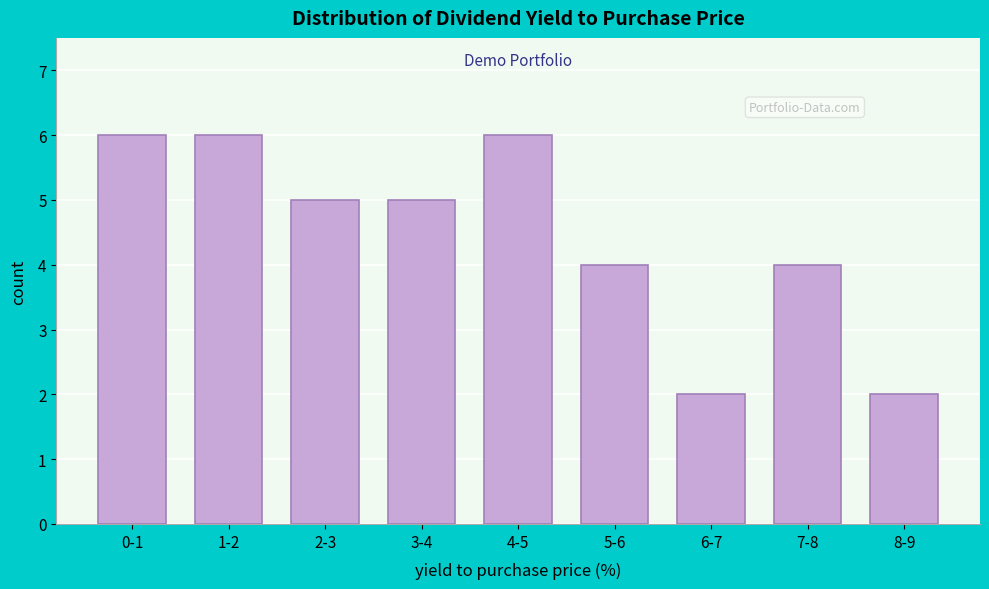

Reading right to left, transcribe all the data shown in this chart.

2	4	2	4	6	5	5	6	6